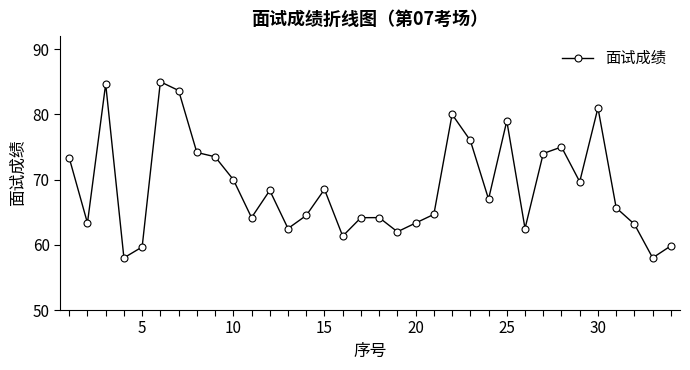

What is the value of the 10th point from the left?

70.0